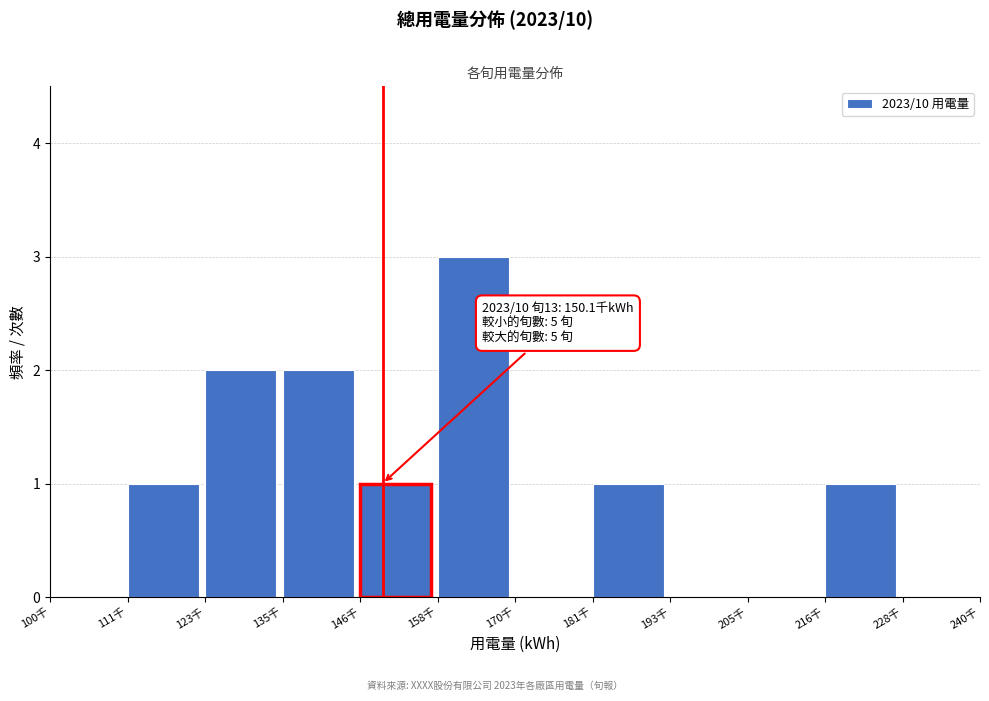

Reading left to right, extract all data points from this chart.

100千=0	111千=1	123千=2	135千=2	146千=1	158千=3	170千=0	181千=1	193千=0	205千=0	216千=1	228千=0